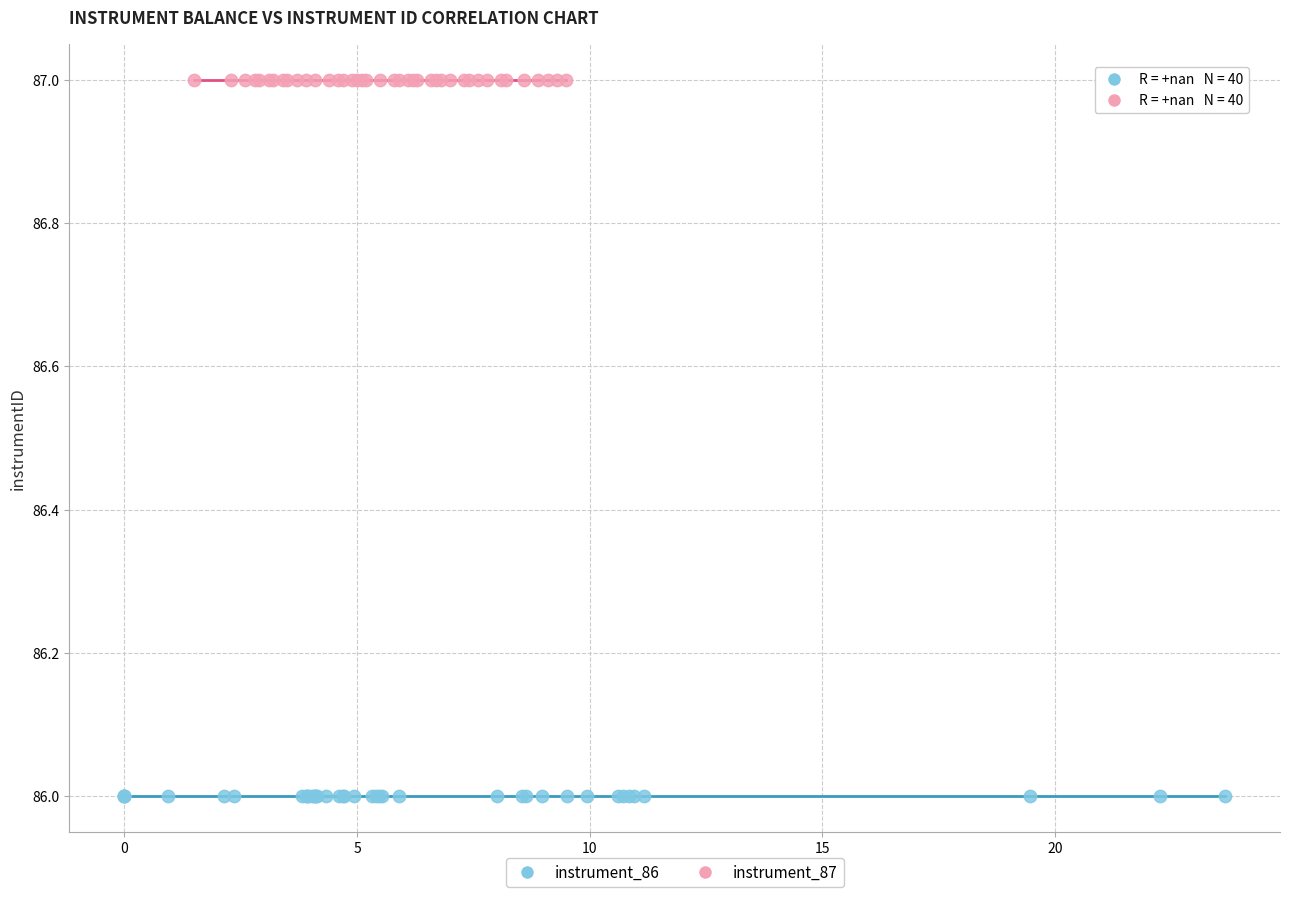

Which series contains the lowest Y value?

instrument_86